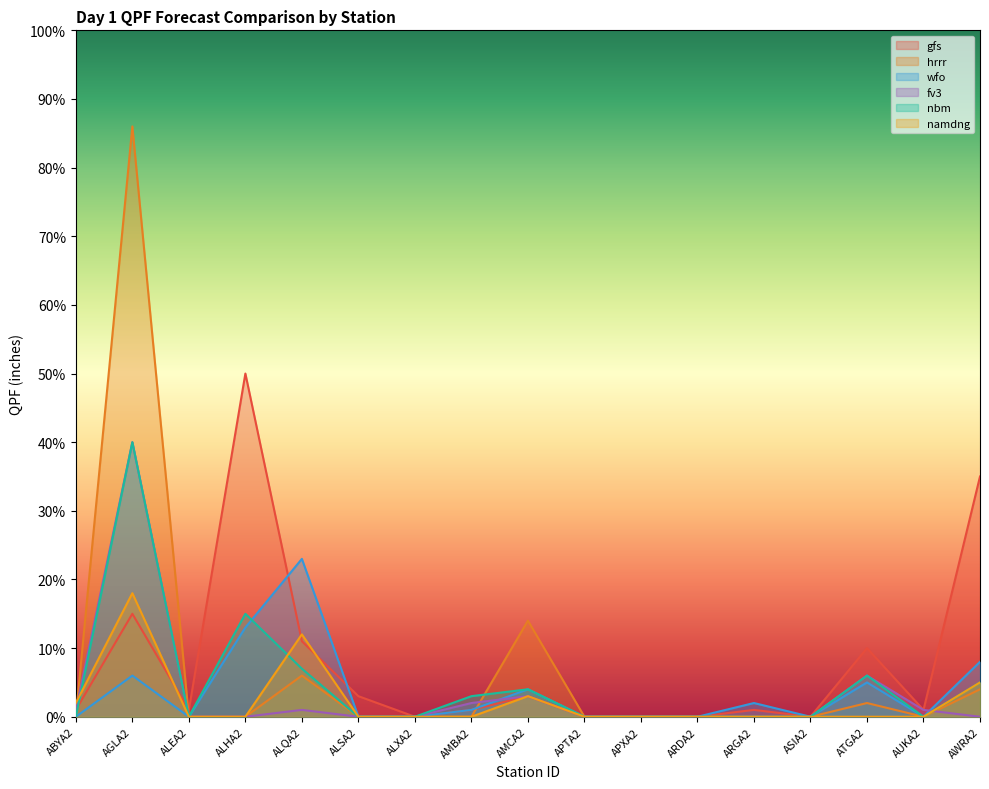

What is the label of the 13th point from the right?

ALQA2